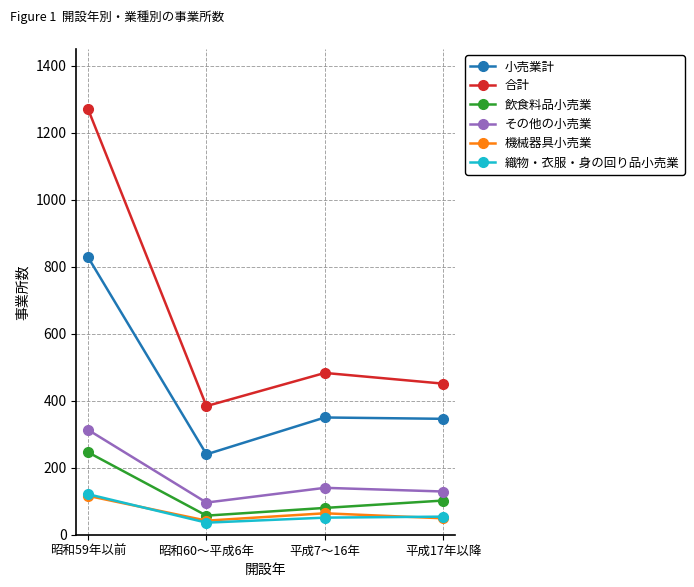

The value of 機械器具小売業 at 昭和59年以前 is 116. True or false?

True